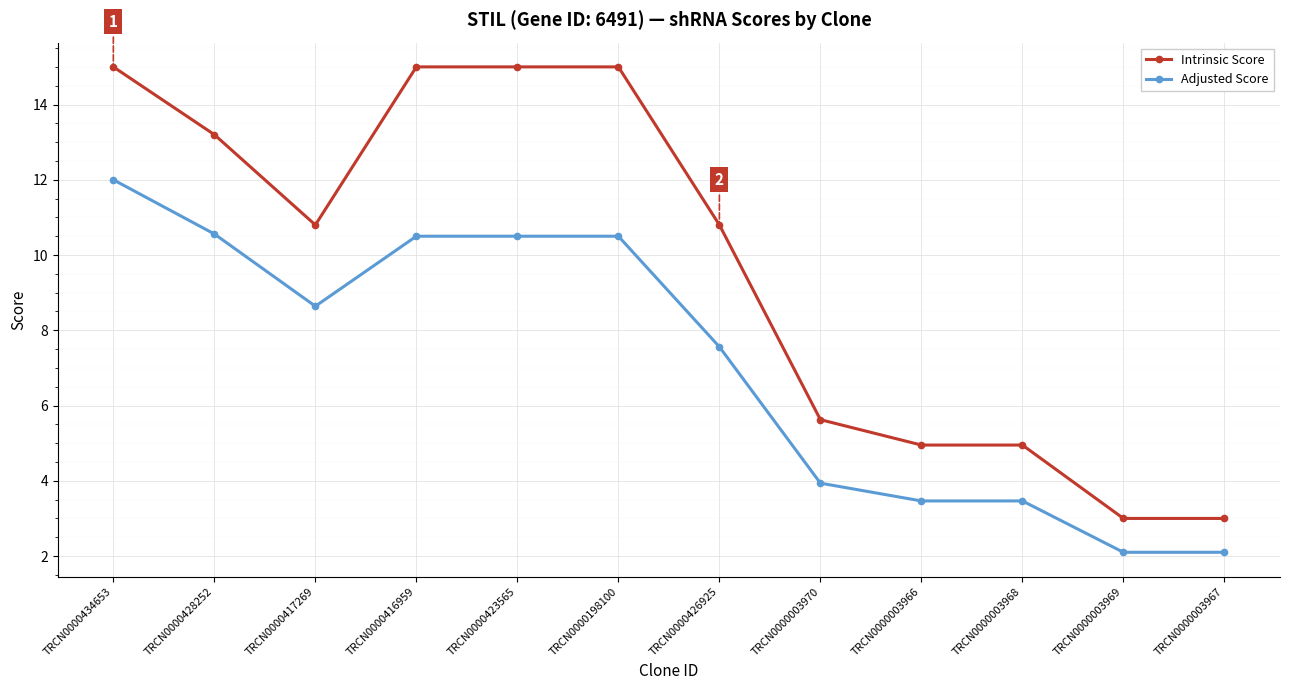

Is it true that Adjusted Score equals 7.6 at TRCN0000426925?

True